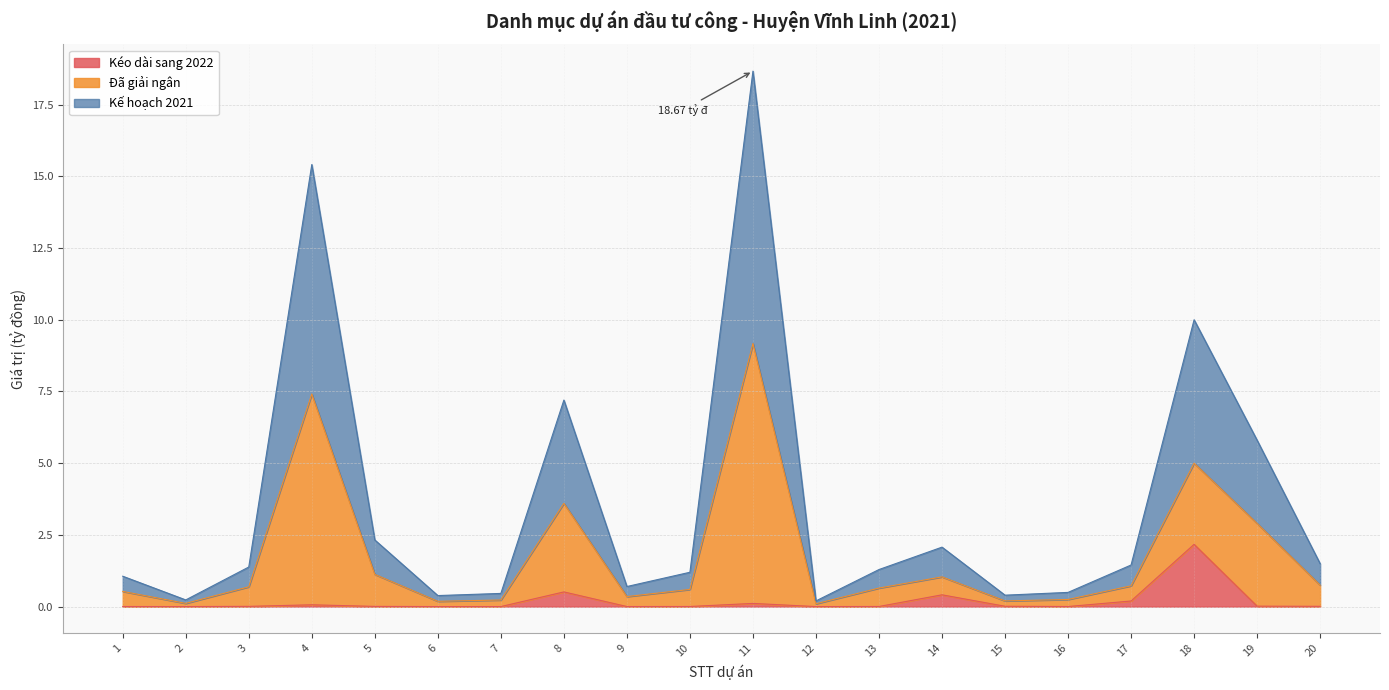

True or false: Kéo dài sang 2022 has more than 2 interior local peaks.

True